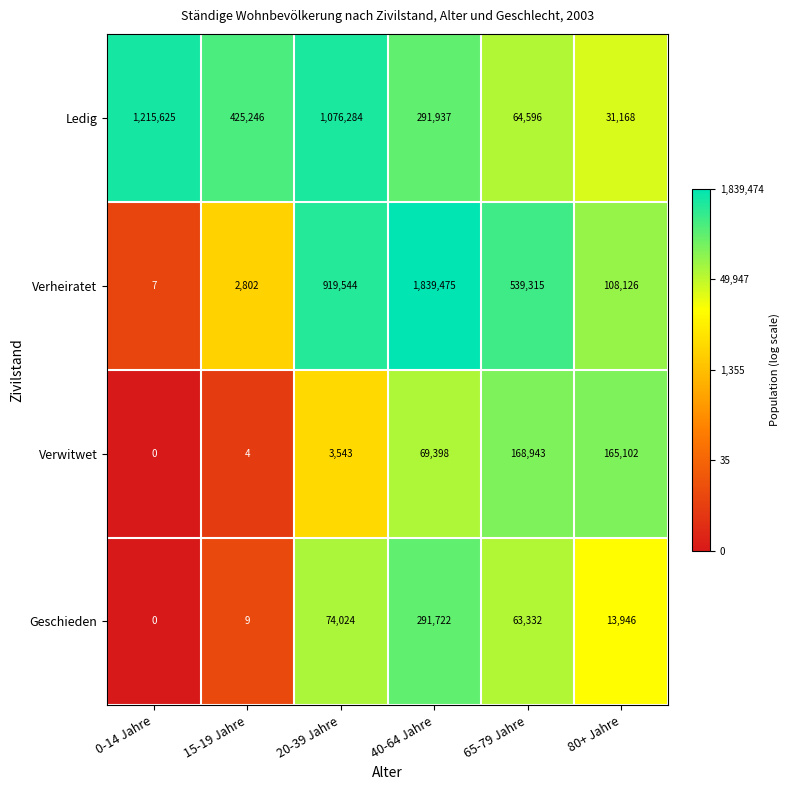

The value of Geschieden at 65-79 Jahre is 30654. True or false?

False